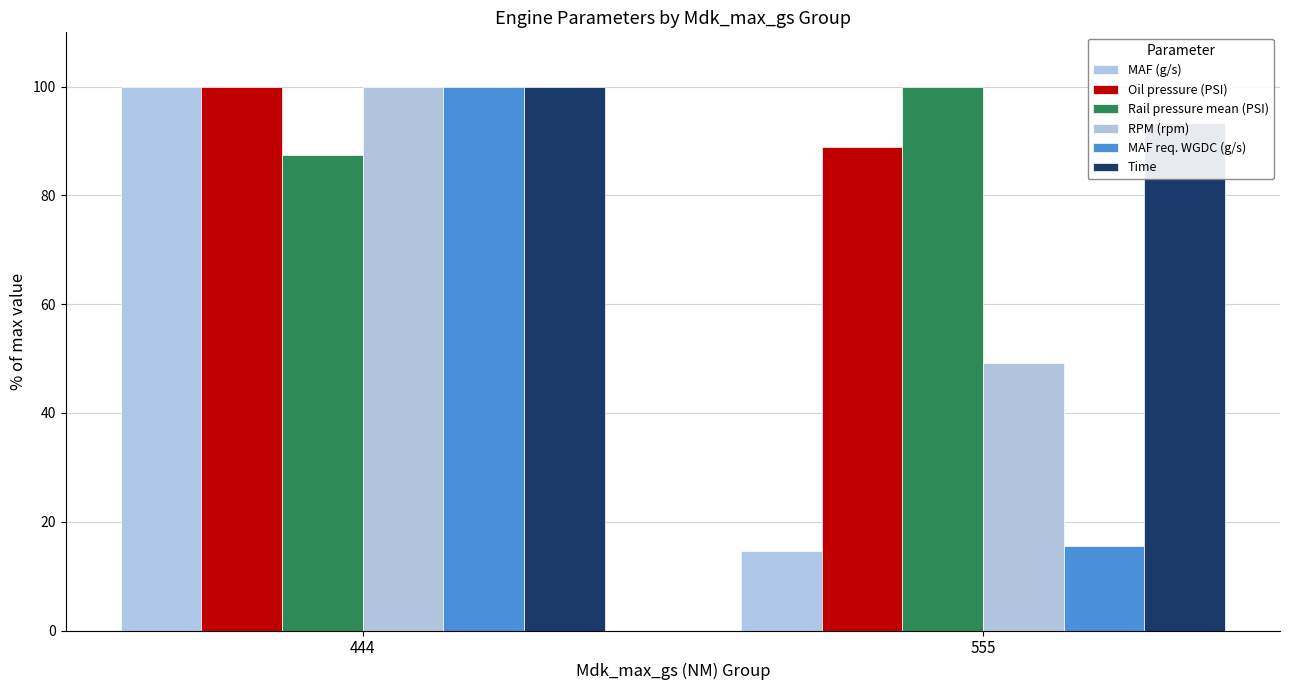

What is the spread (max minus min) of values at 555?

85.3